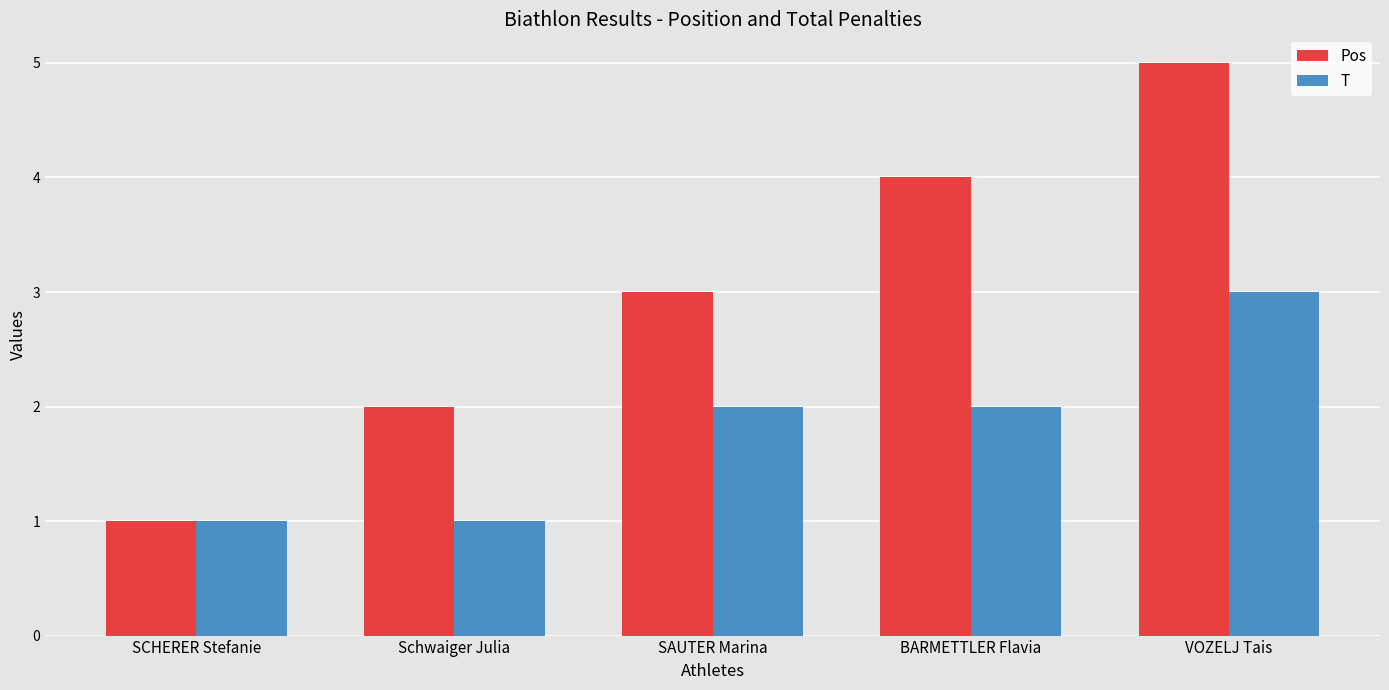

What is the value of the T bar at the 4th from the left?

2